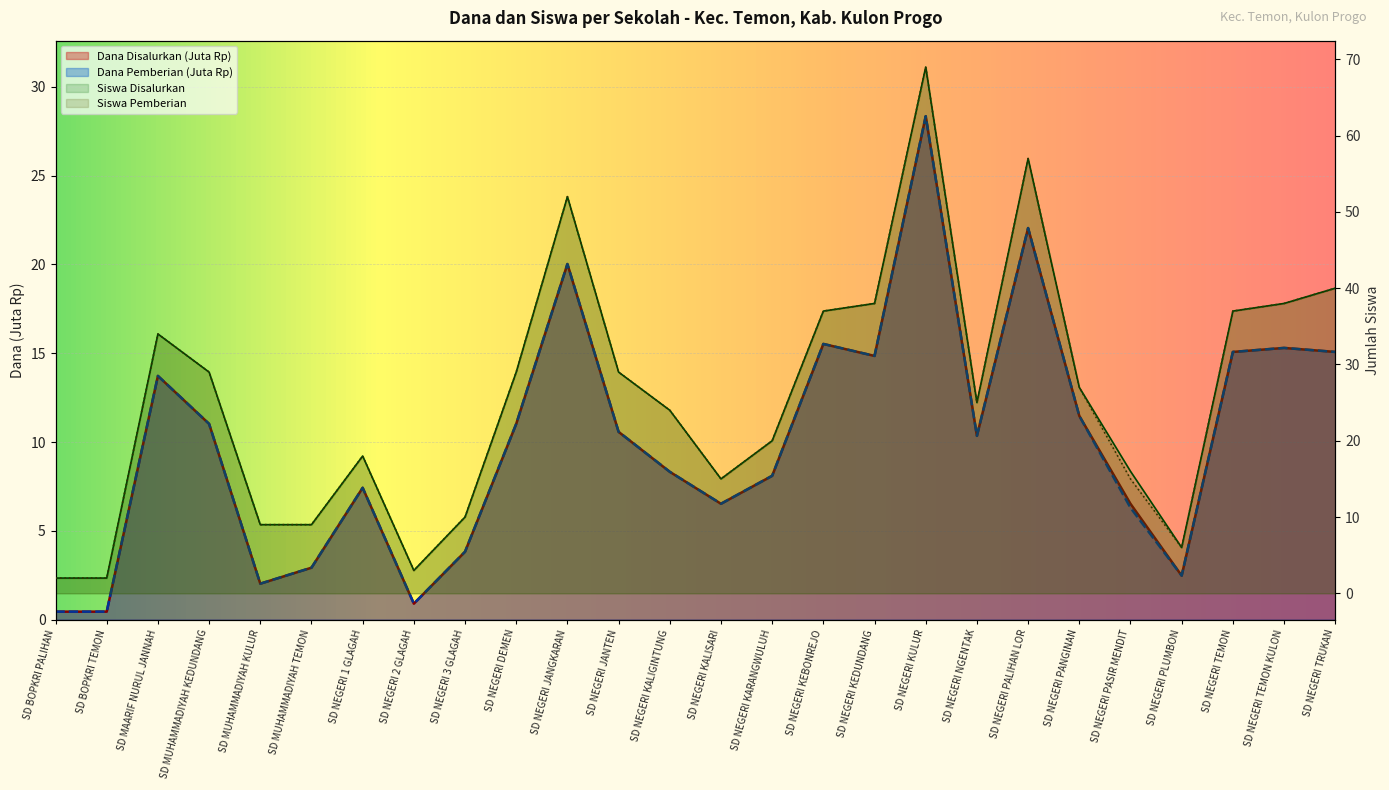

How many data points in Dana Disalurkan are above 10?

14